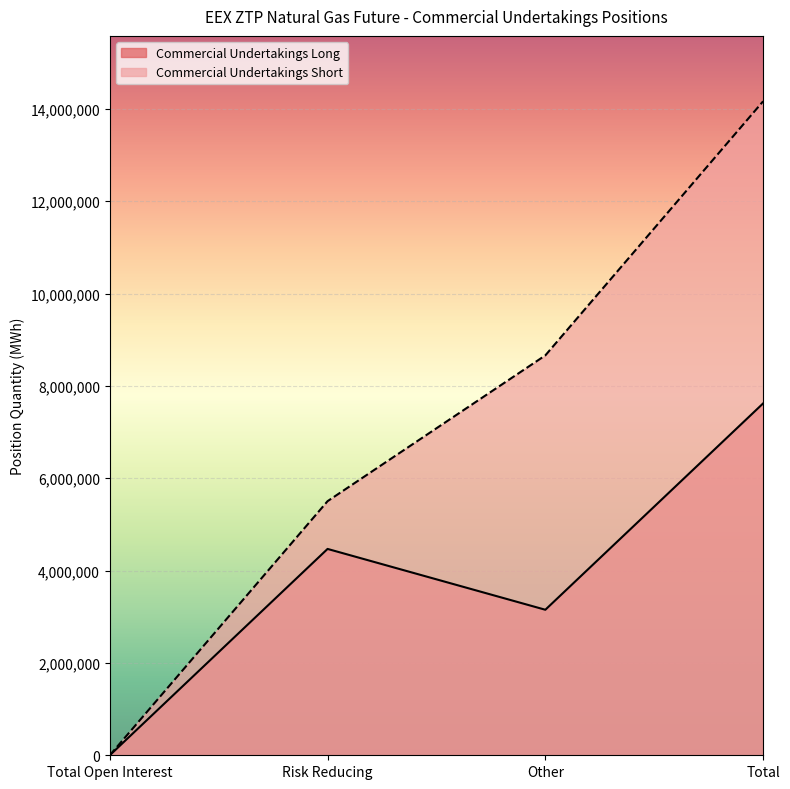

Reading left to right, what are all the values shown in this chart?

Commercial Undertakings Long: 0	4468774	3151570	7620344
Commercial Undertakings Short: 0	5502696	8660010	14162706